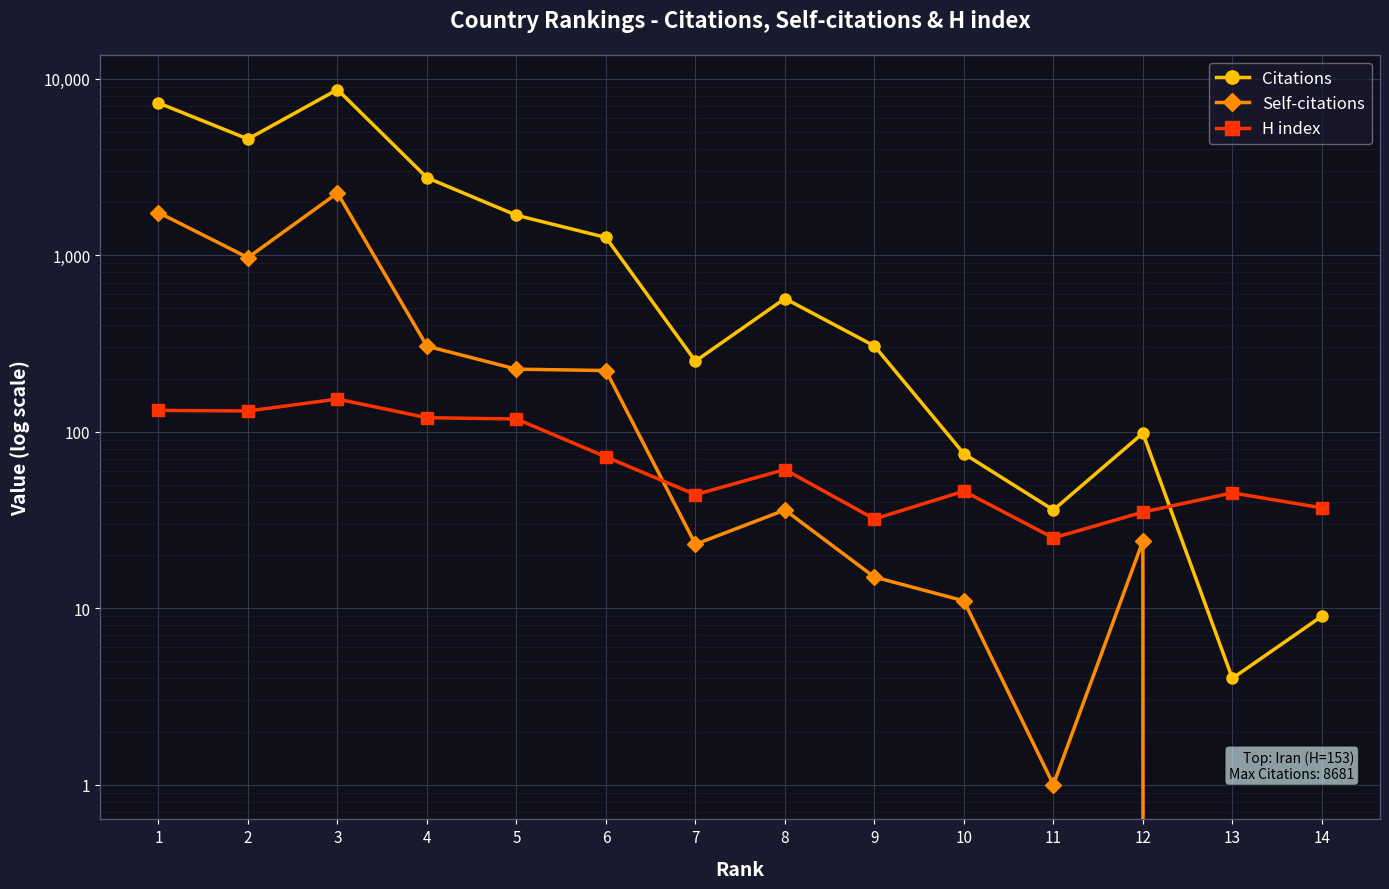

Where is the first local maximum for Citations?

3